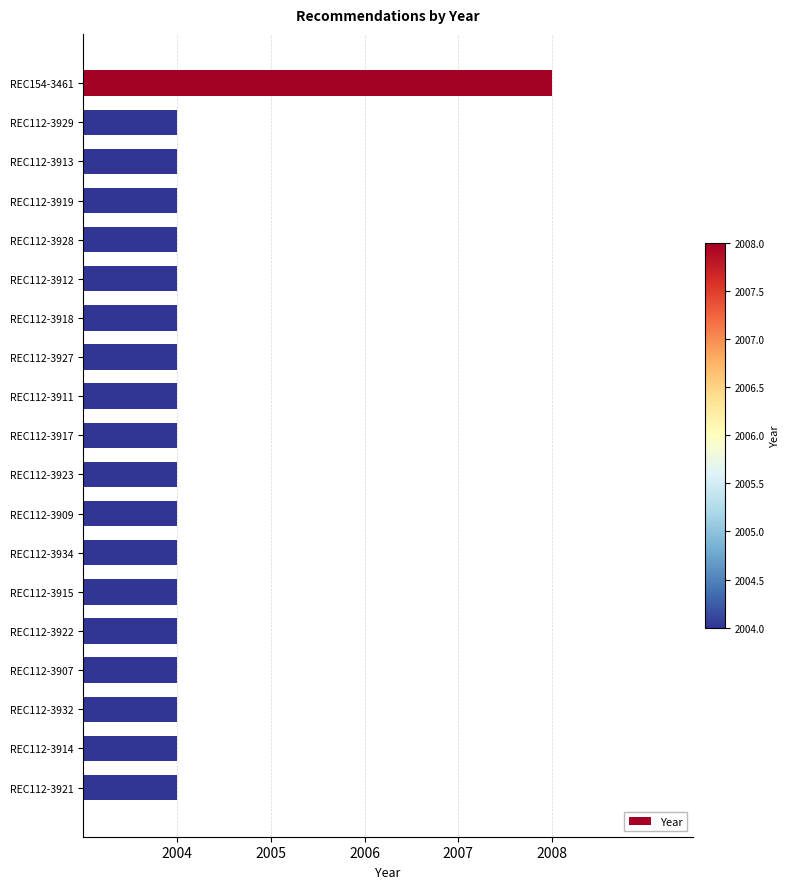

What position from the bottom is REC112-3917?

10